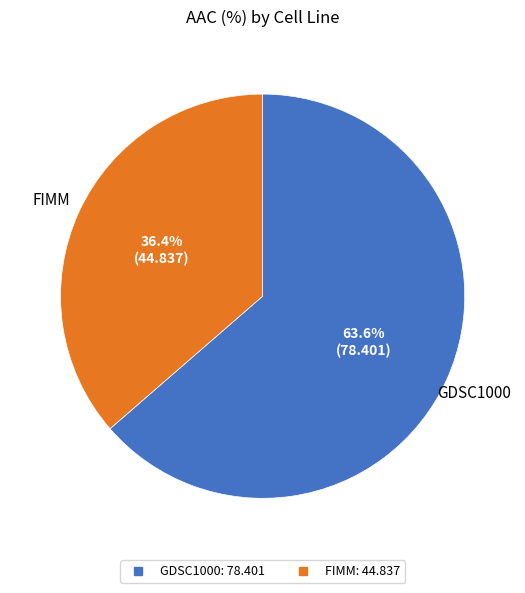

Which slice represents more than half of the pie?

GDSC1000